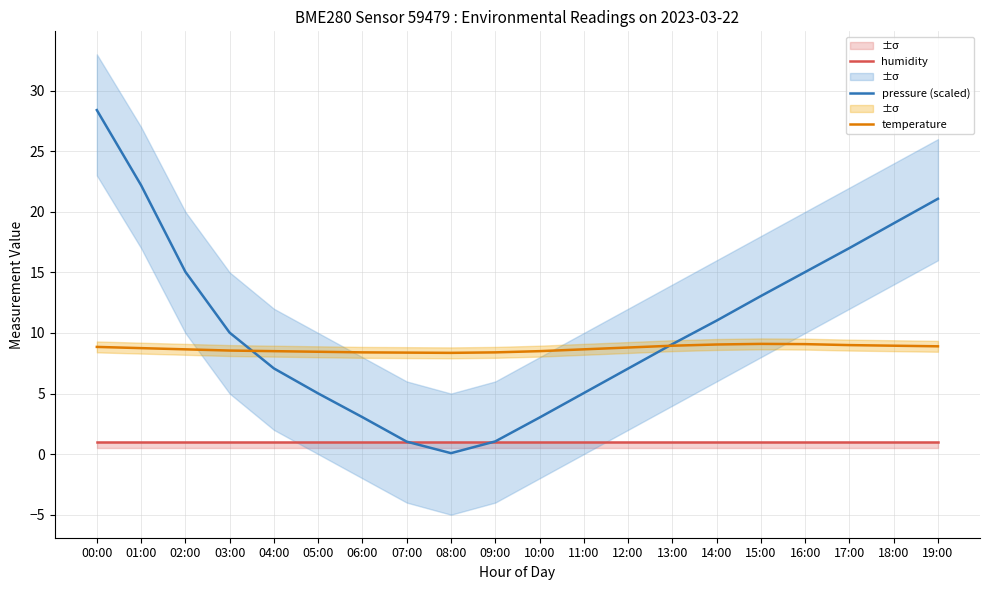

Does the chart display data point markers on the line(s)?

No